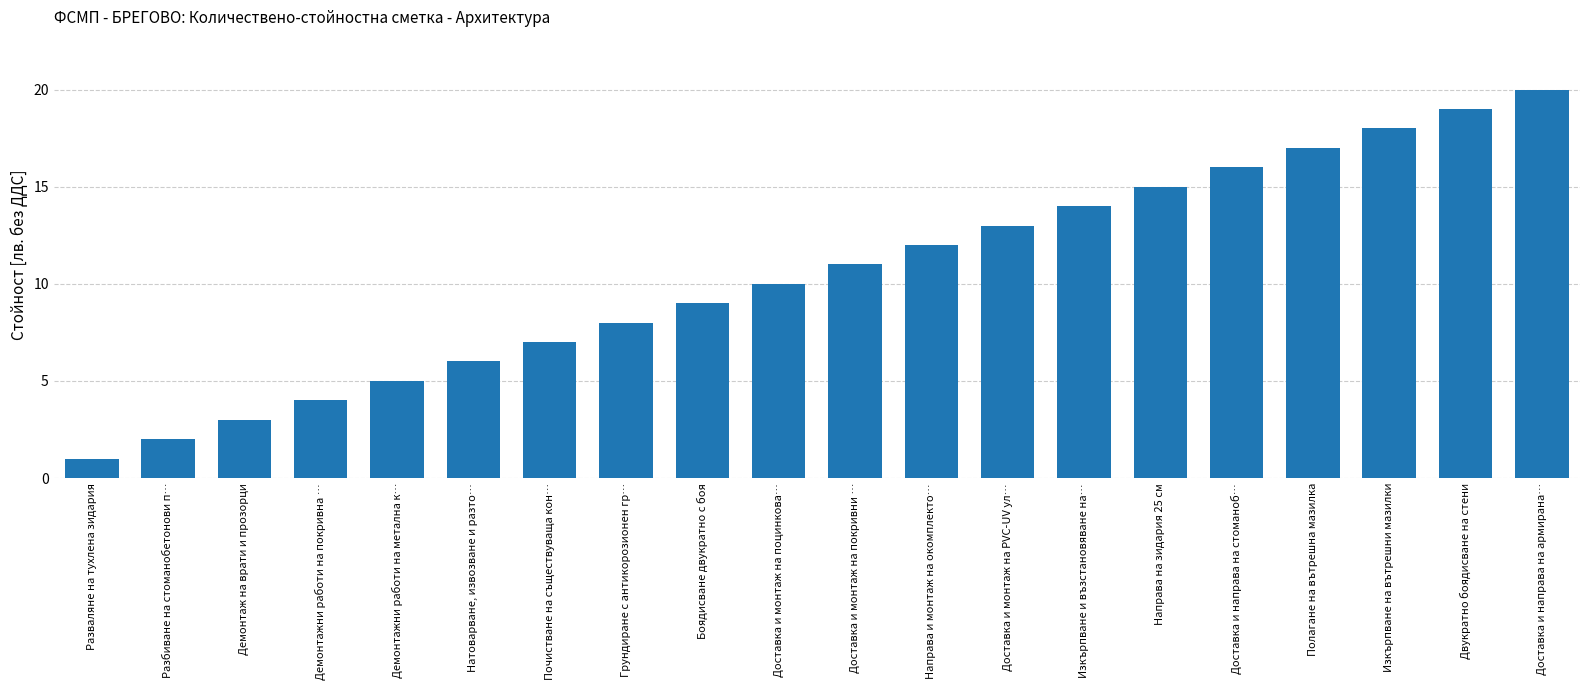

Reading left to right, list all the values displayed in this chart.

Разваляне на тухлена зидария=1	Разбиване на стоманобетонови п…=2	Демонтаж на врати и прозорци=3	Демонтажни работи на покривна …=4	Демонтажни работи на метална к…=5	Натоварване, извозване и разто…=6	Почистване на съществуваща кон…=7	Грундиране с антикорозионен гр…=8	Боядисване двукратно с боя=9	Доставка и монтаж на поцинкова…=10	Доставка и монтаж на покривни …=11	Направа и монтаж на окомплекто…=12	Доставка и монтаж на PVC-UV ул…=13	Изкърпване и възстановяване на…=14	Направа на зидария 25 см=15	Доставка и направа на стоманоб…=16	Полагане на вътрешна мазилка=17	Изкърпване на вътрешни мазилки=18	Двукратно боядисване на стени=19	Доставка и направа на армирана…=20